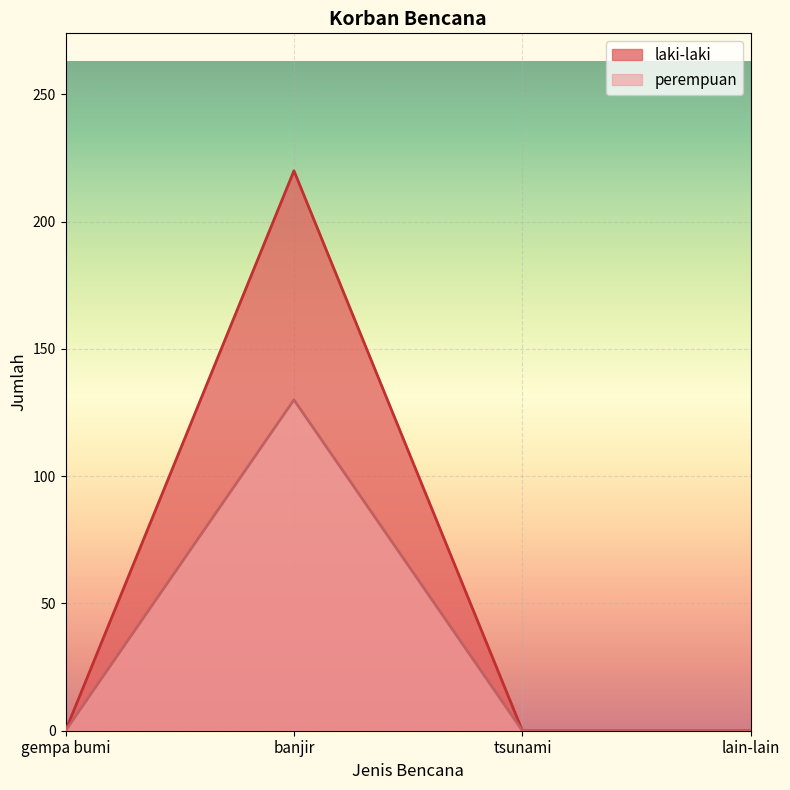

At lain-lain, list the series in order from largest to smallest.

laki-laki, perempuan